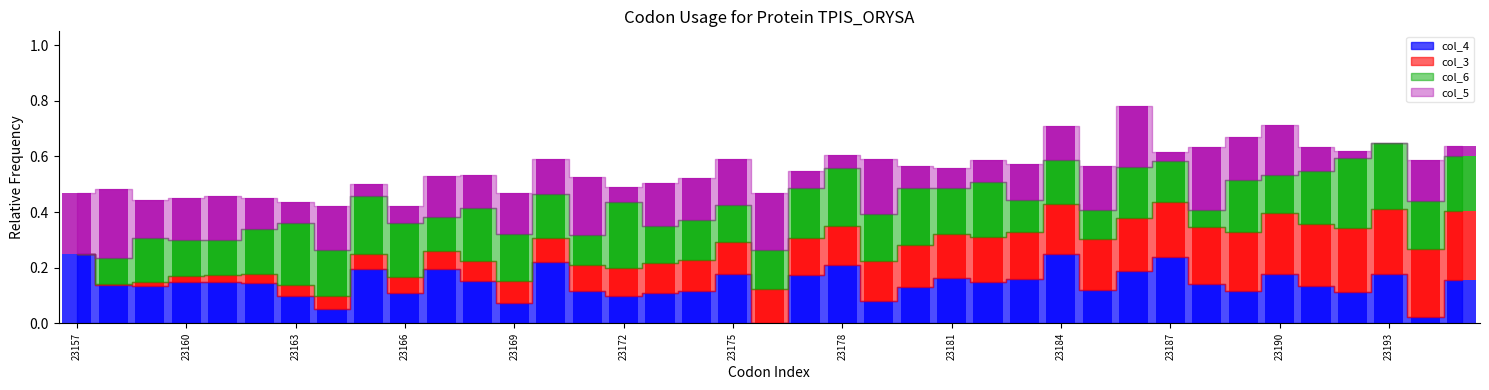

The value of col_4 at 23188 is 0.1. True or false?

True